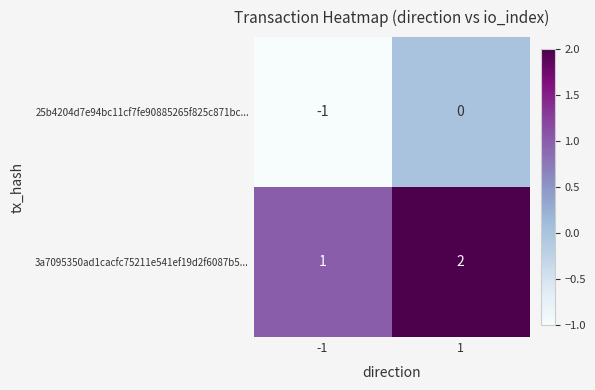

Is the value of 3a7095350ad1cacfc75211e541ef19d2f6087b5... at -1 greater than the value of 25b4204d7e94bc11cf7fe90885265f825c871bc... at 1?

Yes